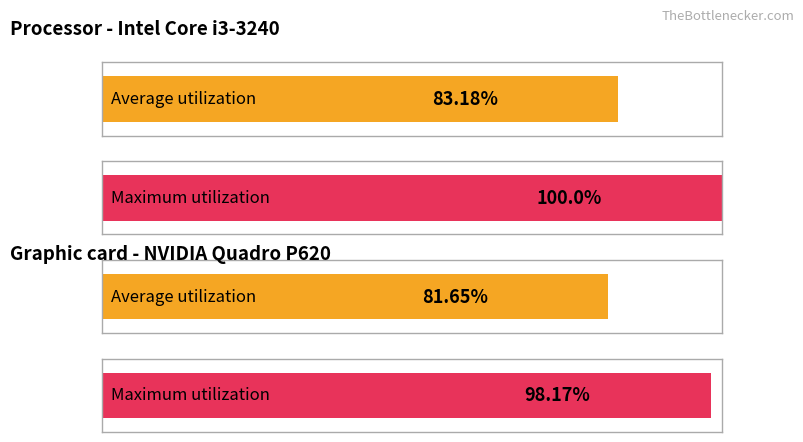

Count the Average utilization values in the range 81 to 83.

1